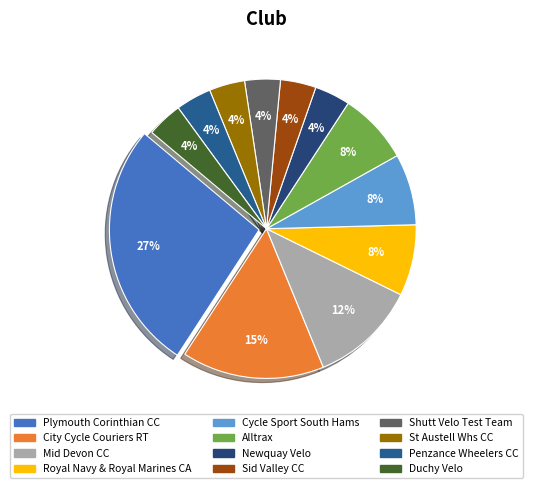

How many segments does this pie chart have?

12